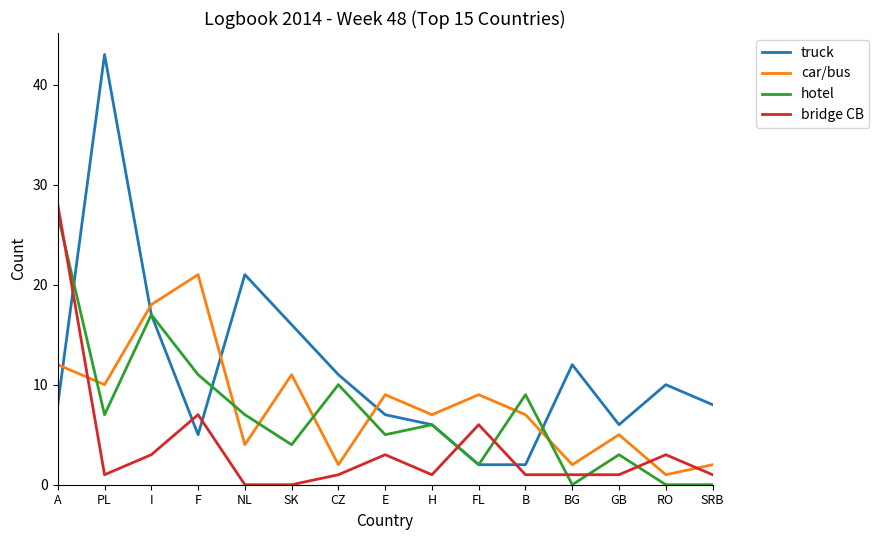

The value of bridge CB at RO is 3. True or false?

True